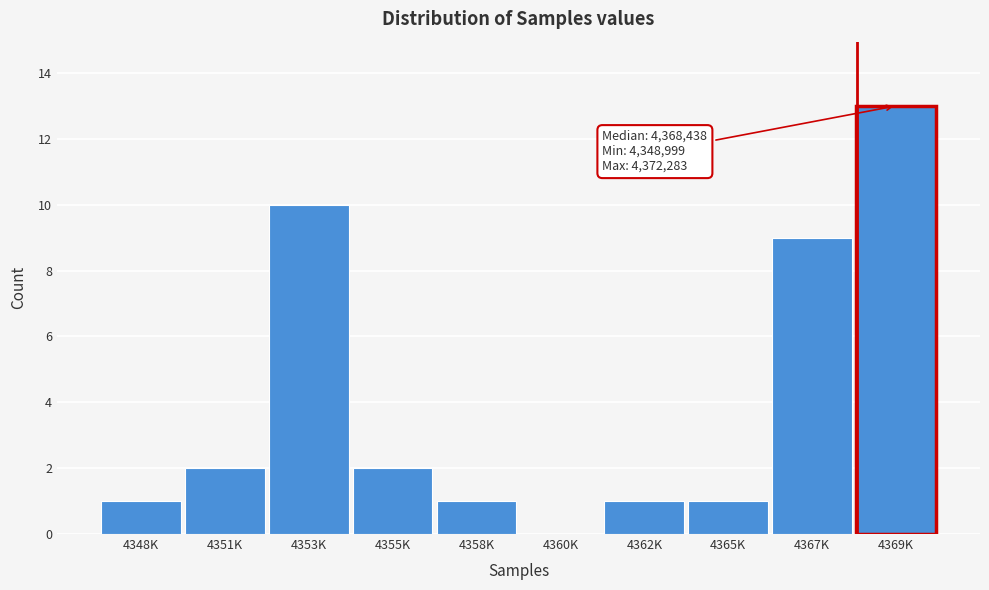

Reading right to left, what are all the values shown in this chart?

4369K=13	4367K=9	4365K=1	4362K=1	4360K=0	4358K=1	4355K=2	4353K=10	4351K=2	4348K=1